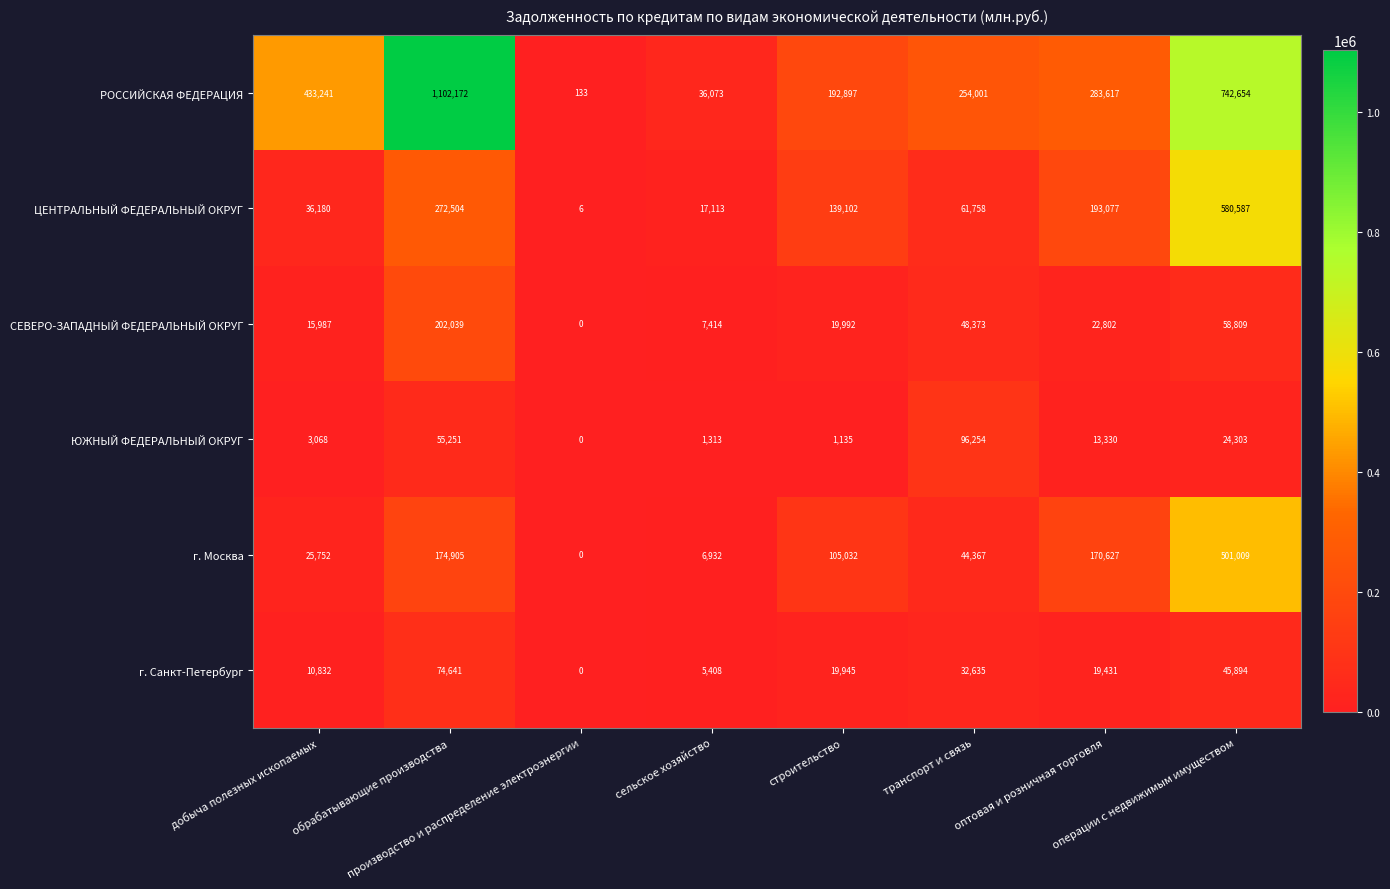

What is the minimum value for ЦЕНТРАЛЬНЫЙ ФЕДЕРАЛЬНЫЙ ОКРУГ?

6